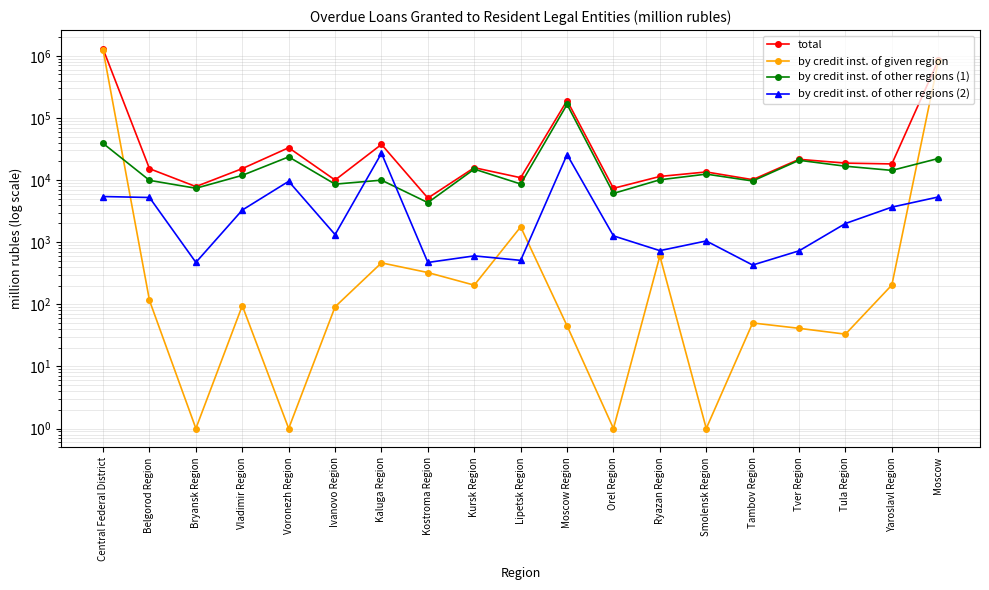

What is the difference between the second highest and second lowest values in the total series?

834370